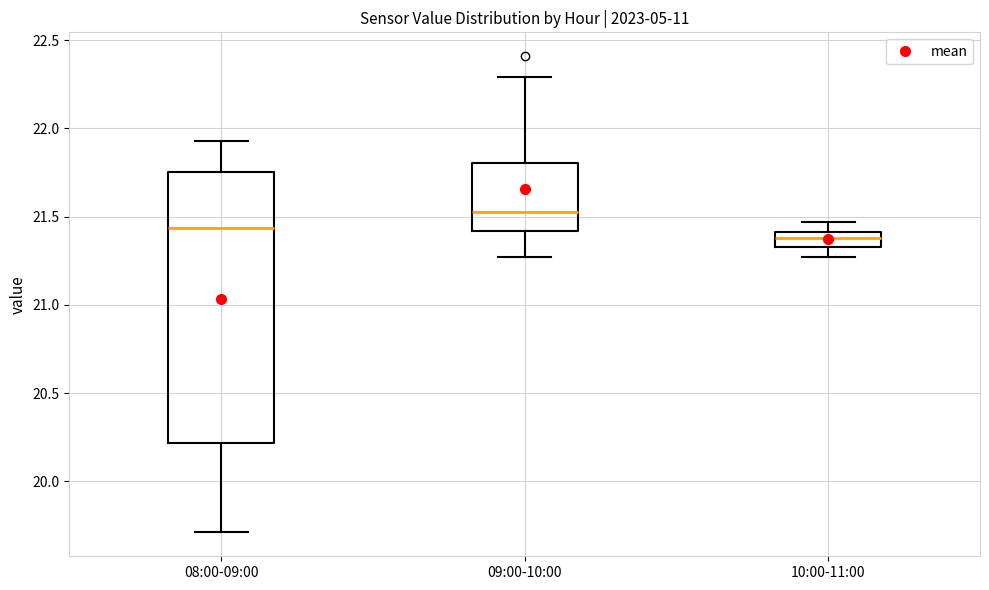

Which box is the tallest, from its lower edge to its upper edge?

08:00-09:00